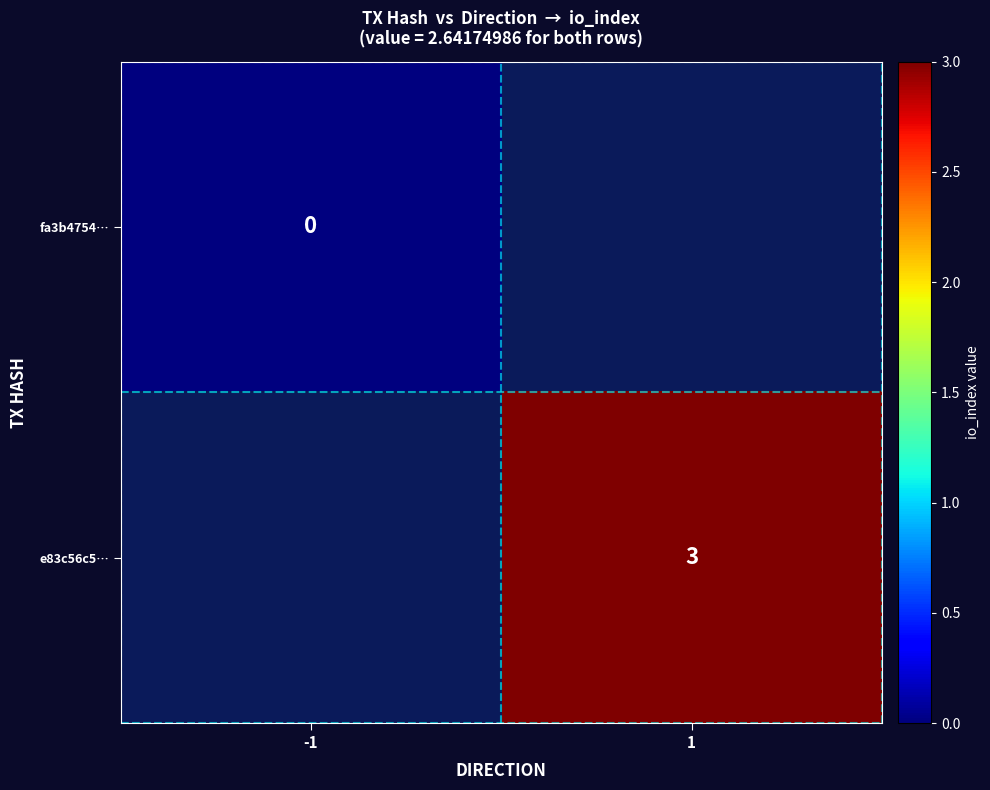

Is the value of fa3b4754… at -1 greater than the value of e83c56c5… at 1?

No